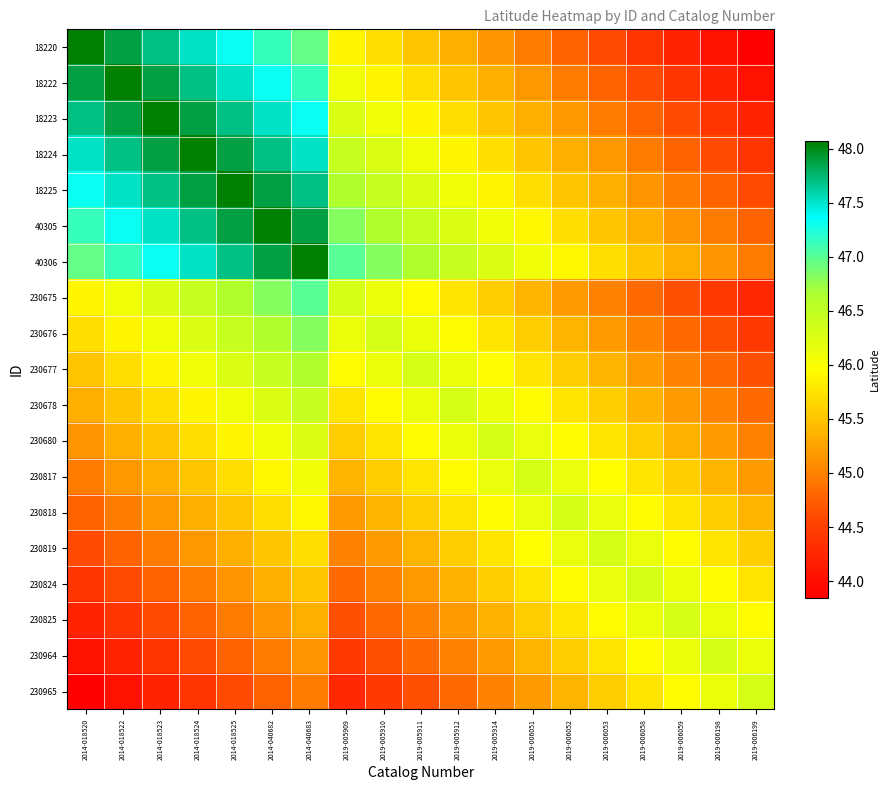

How many categories are shown in the chart?

19